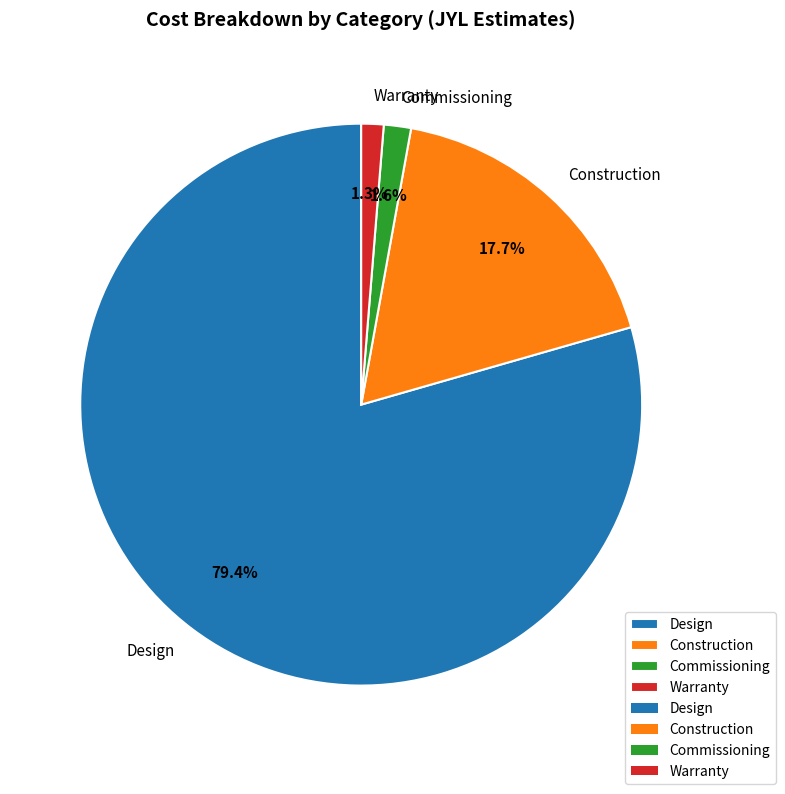

Count the number of slices in the pie.

4